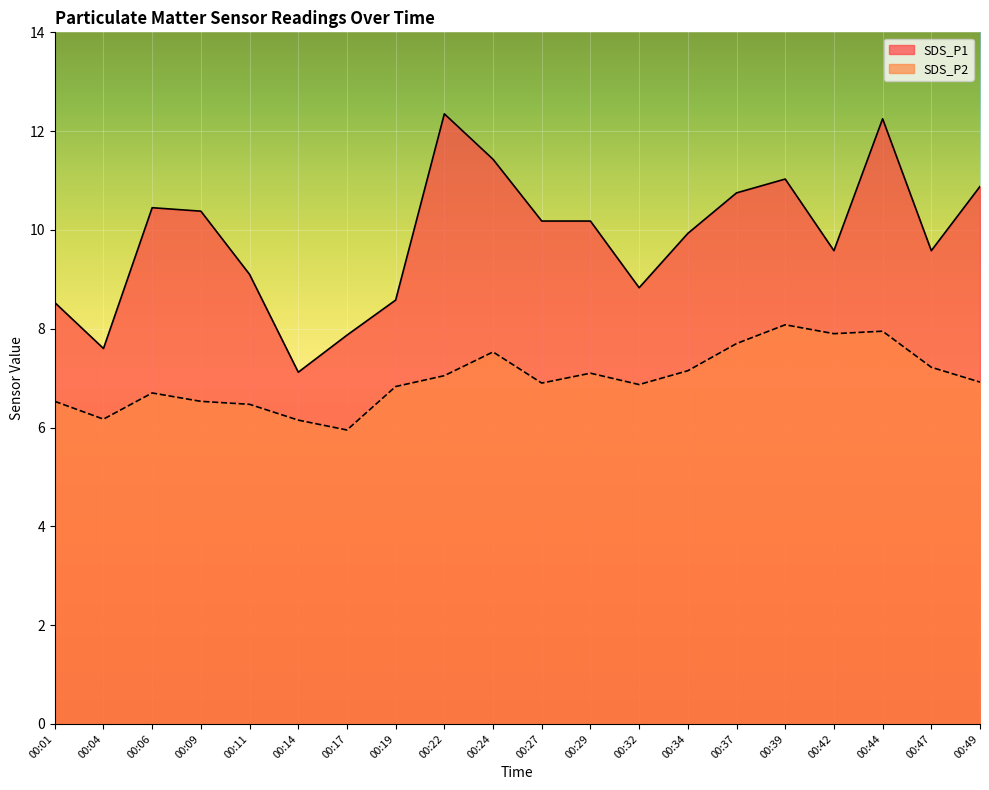

Which category has the lowest value across all series?

00:17